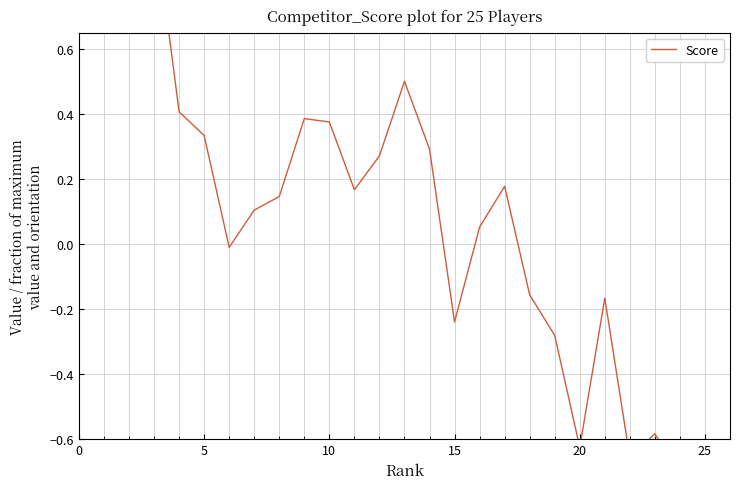

Reading left to right, what are all the values shown in this chart?

1.0	0.7	1.0	0.4	0.3	-0.0	0.1	0.1	0.4	0.4	0.2	0.3	0.5	0.3	-0.2	0.1	0.2	-0.2	-0.3	-0.6	-0.2	-0.7	-0.6	-0.7	-0.7